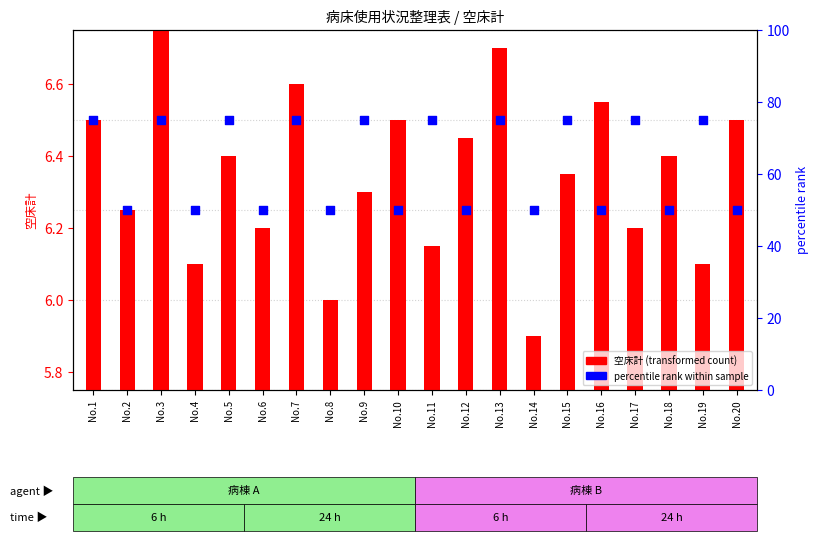

Is the value of percentile rank within sample at No.8 greater than the value of 空床計 (transformed count) at No.11?

Yes